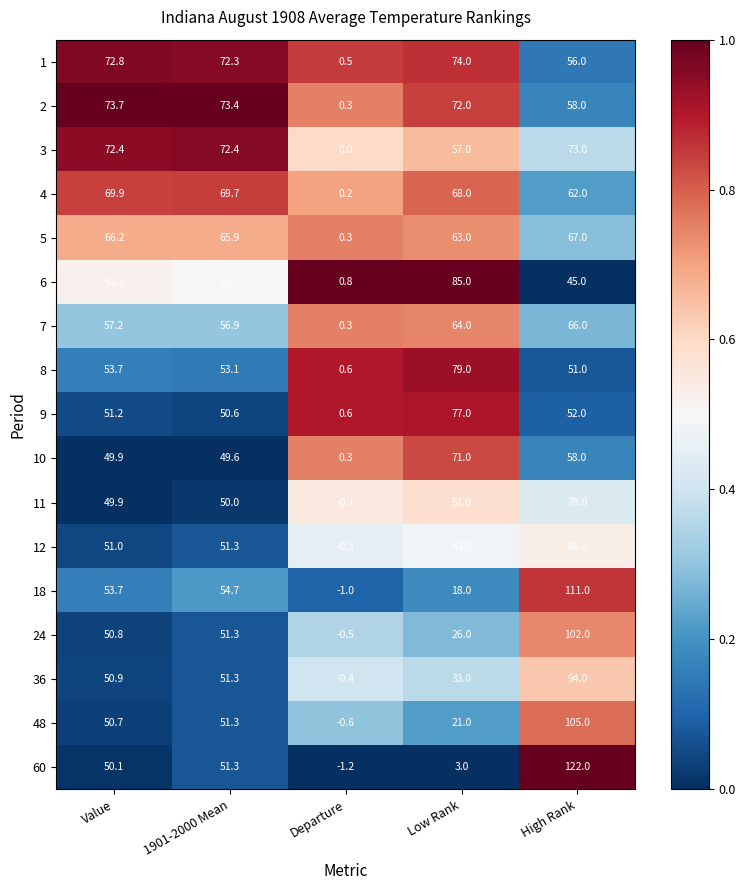

What is the sum of the 12 values at Low Rank and 1901-2000 Mean?

94.3